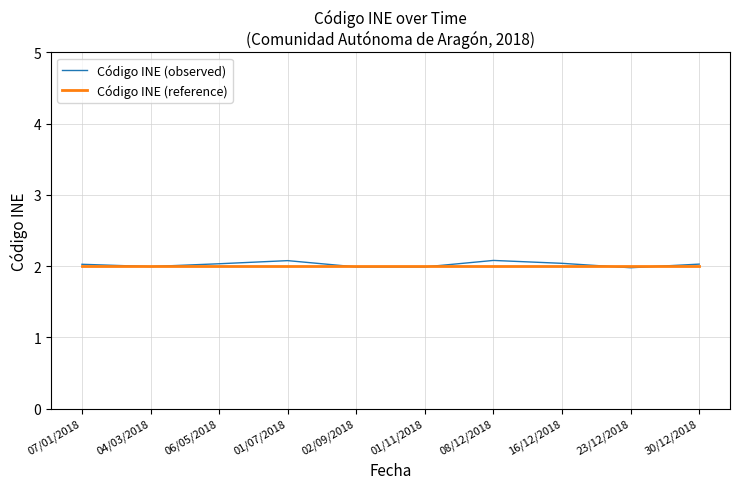

What is the total value across all series at 16/12/2018?

4.0